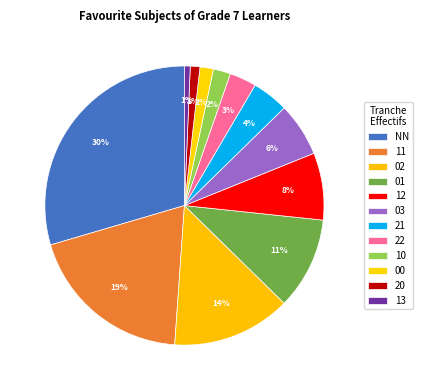

Do 03 and 10 together represent more than half of the pie?

No